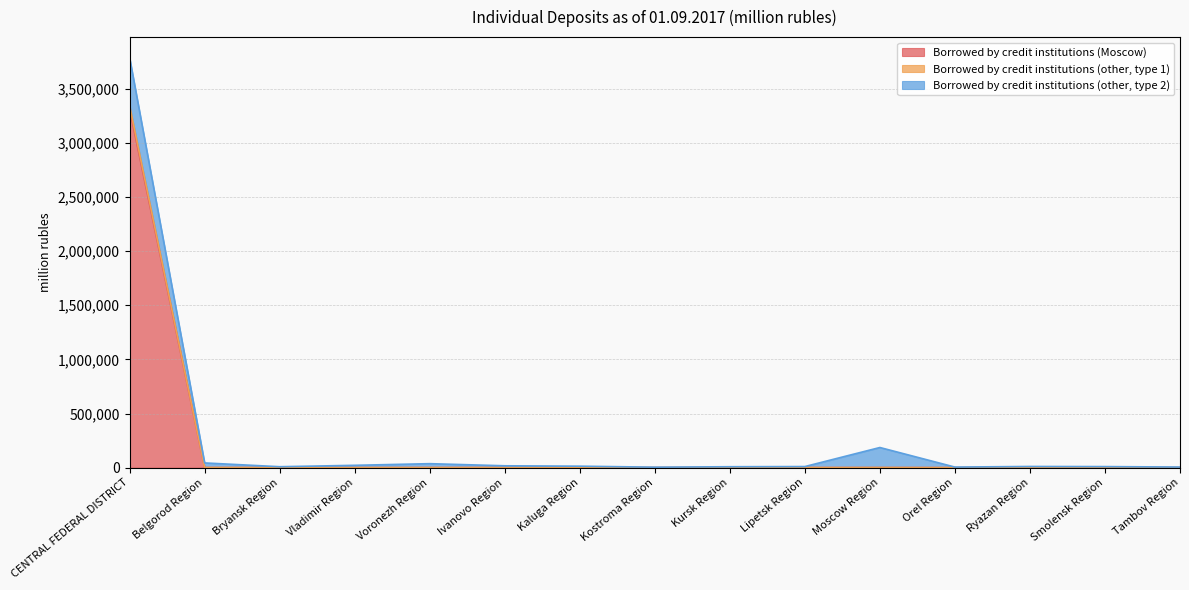

What is the label of the 10th point from the right?

Ivanovo Region